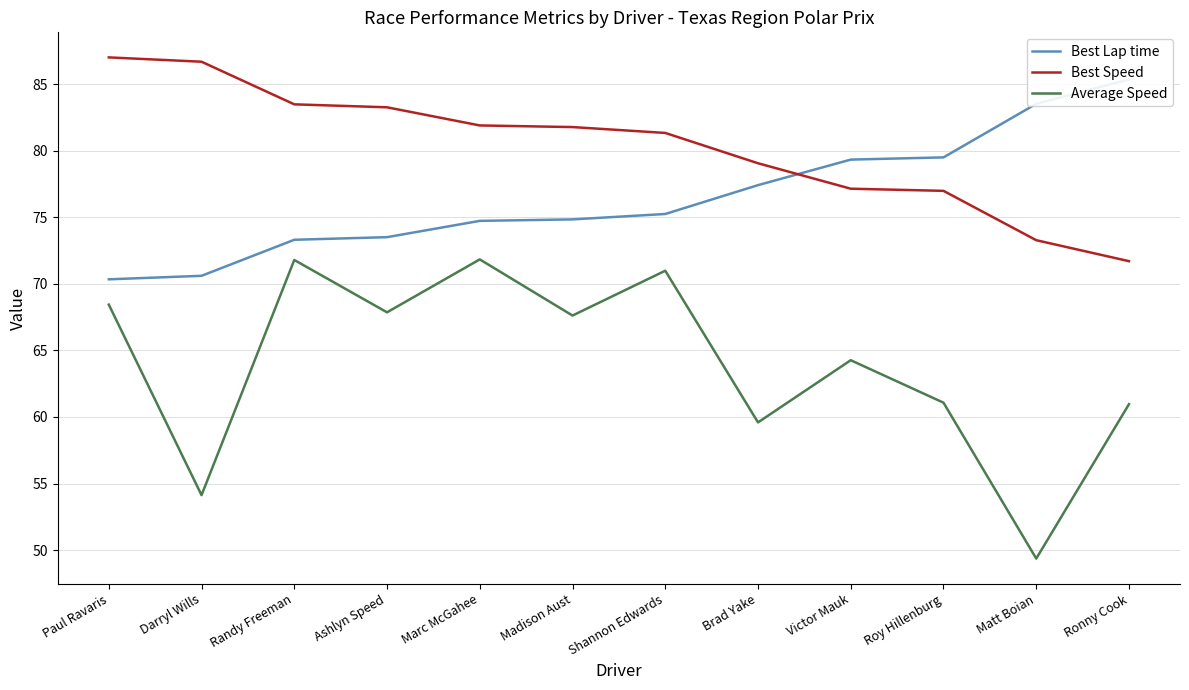

True or false: Best Lap time and Average Speed cross at least once.

False